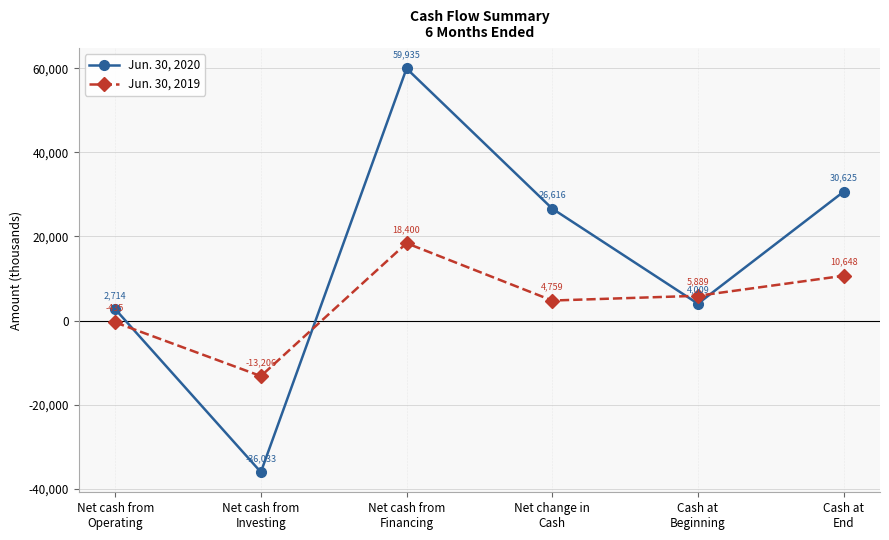

How many interior local valleys does the Jun. 30, 2020 series have?

2